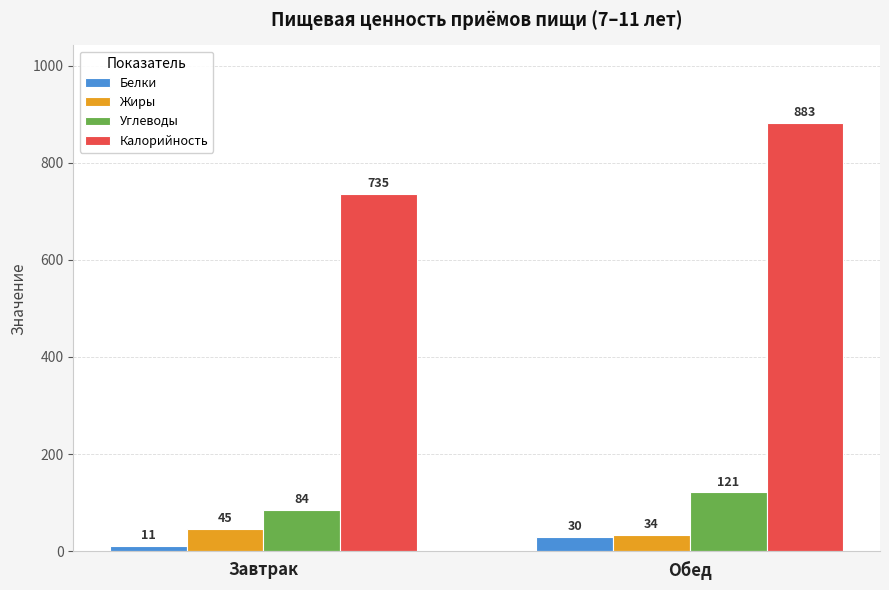

What is the greatest value displayed?

883